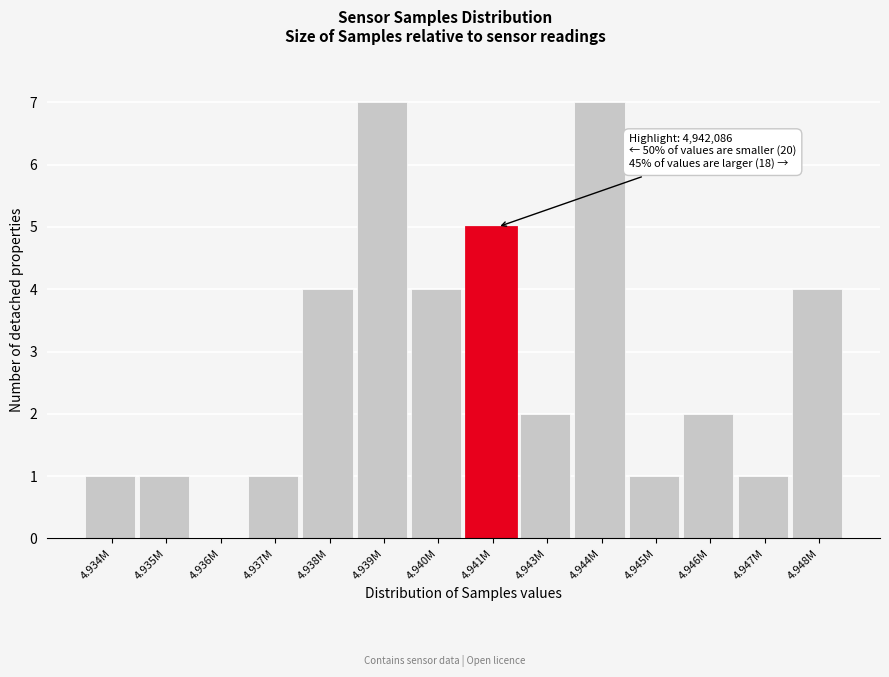

Reading left to right, transcribe all the data shown in this chart.

4.934M=1	4.935M=1	4.936M=0	4.937M=1	4.938M=4	4.939M=7	4.940M=4	4.941M=5	4.943M=2	4.944M=7	4.945M=1	4.946M=2	4.947M=1	4.948M=4